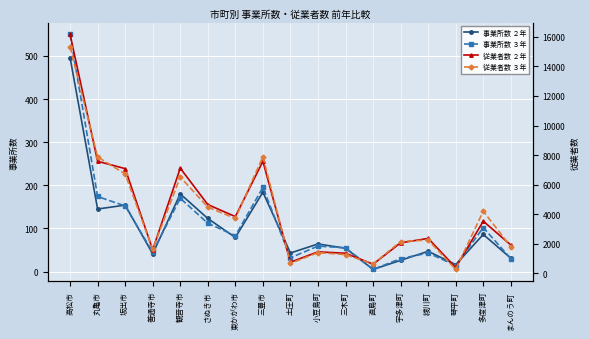

Read the 従業者数 ３年 value at 東かがわ市.

3715